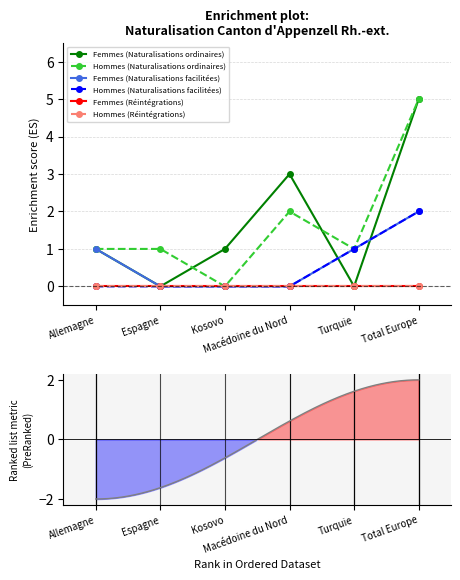

What is the value of the Femmes (Naturalisations facilitées) point at the 6th from the left?

2